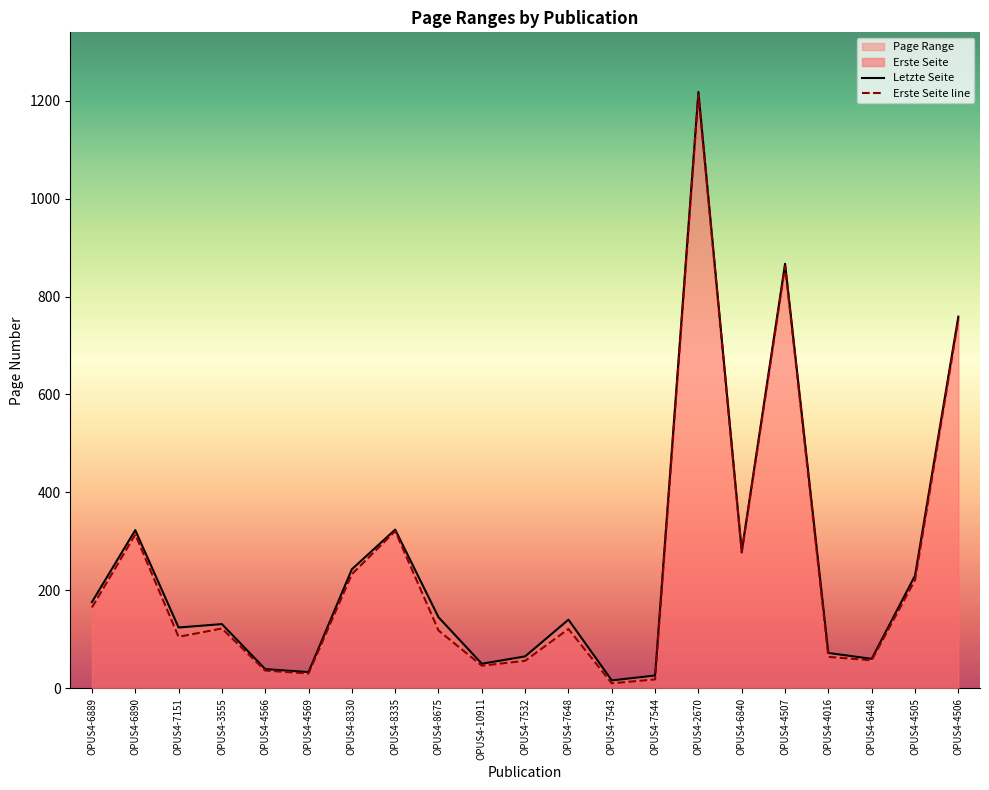

What is the difference between the Letzte Seite values at OPUS4-4016 and OPUS4-7543?

56